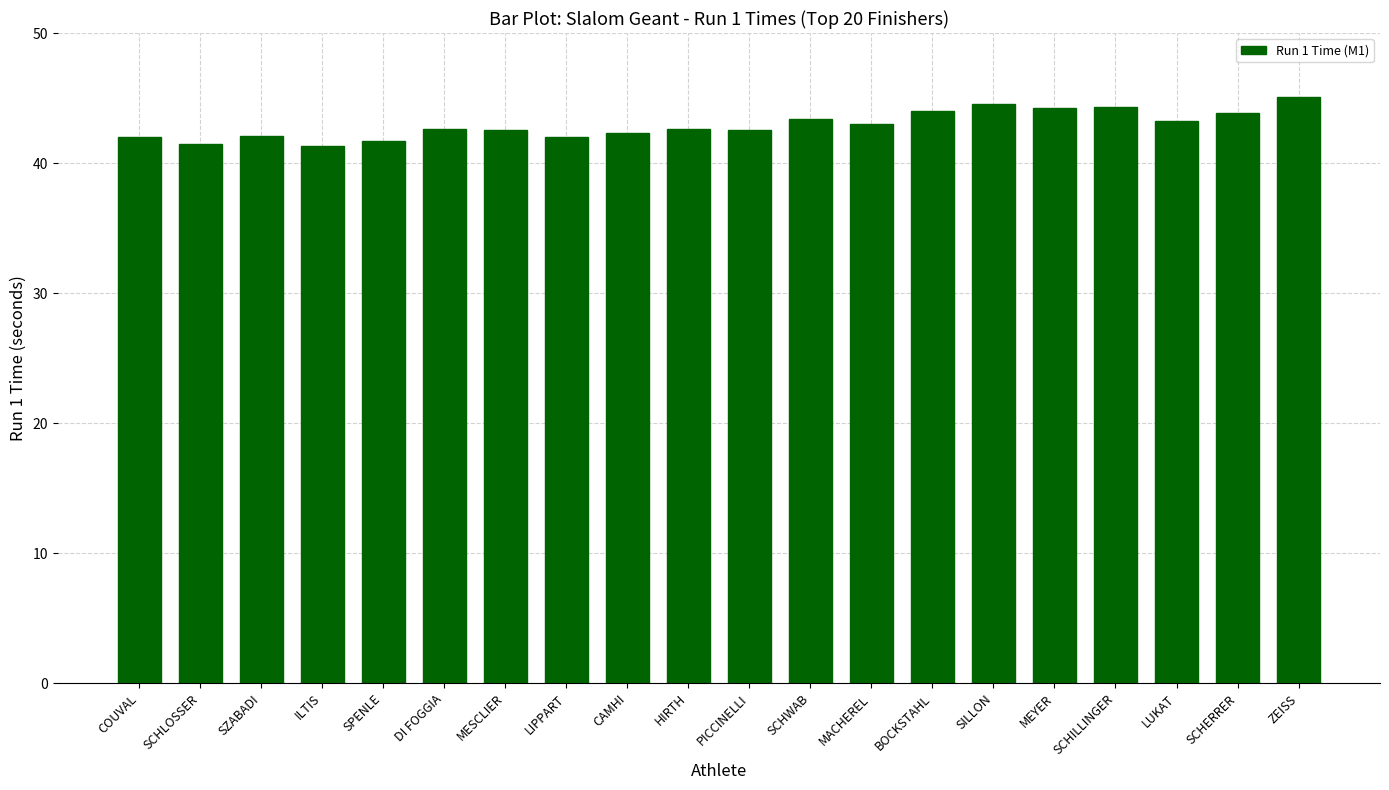

What position from the right is BOCKSTAHL?

7